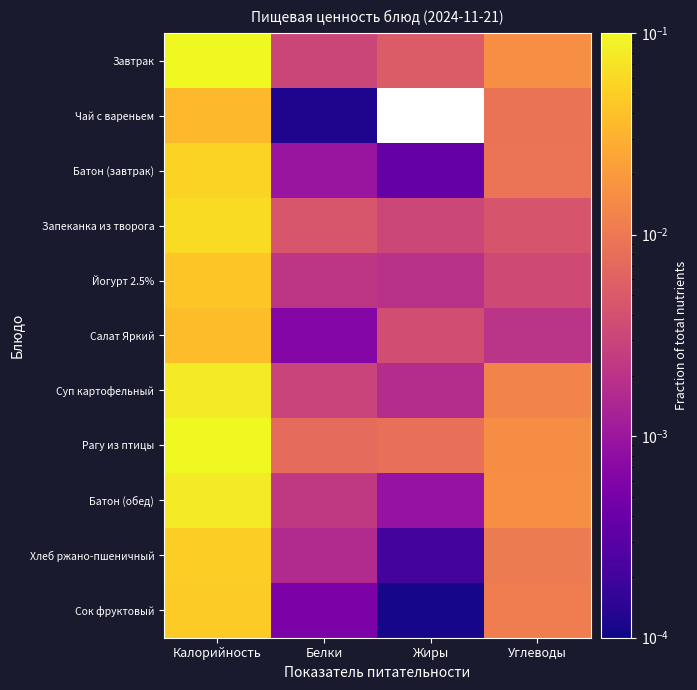

Is it true that Батон (обед) equals 0.0 at Белки?

False